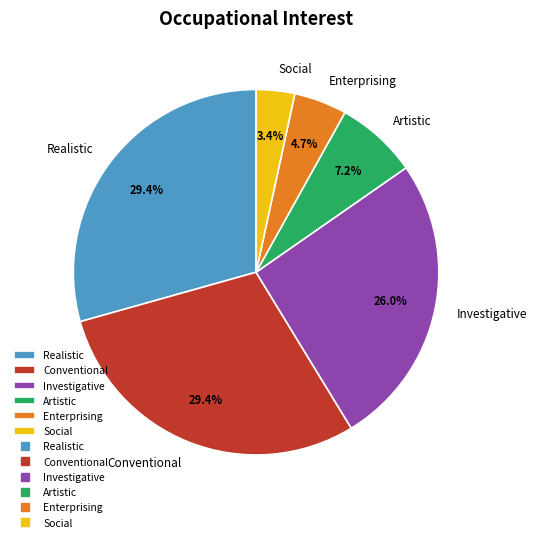

Which category has the smallest portion of the pie?

Social